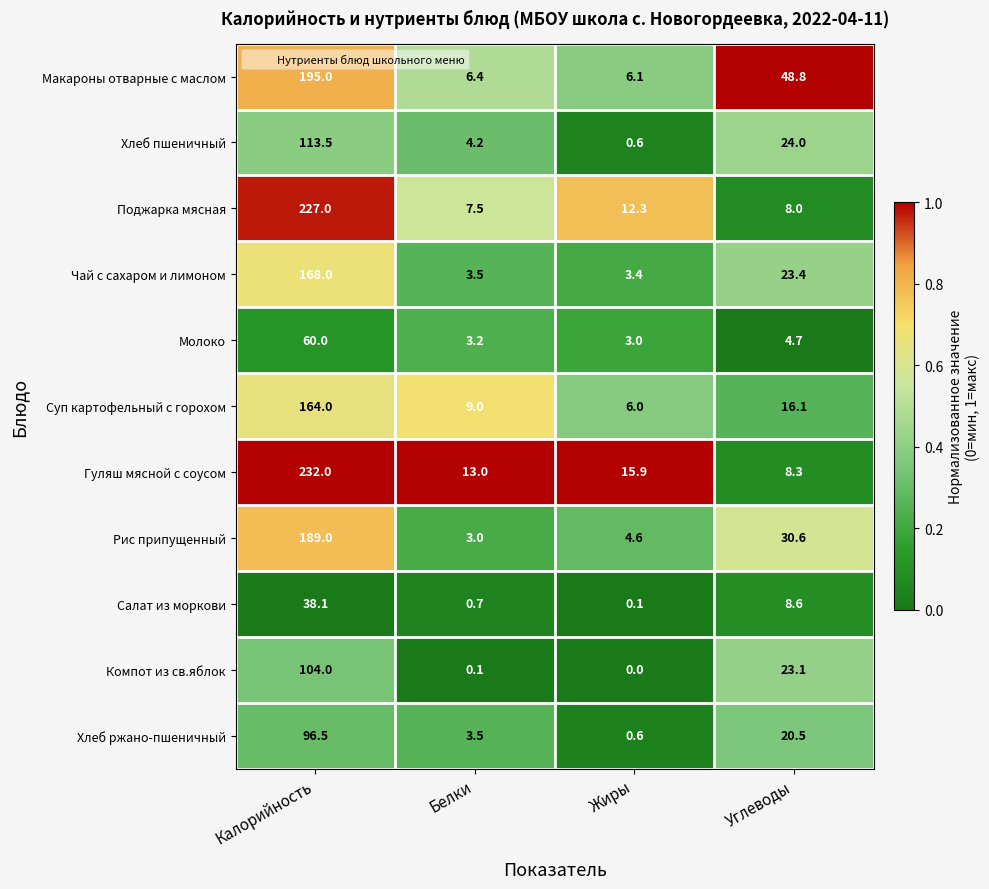

How many series are shown in this chart?

11